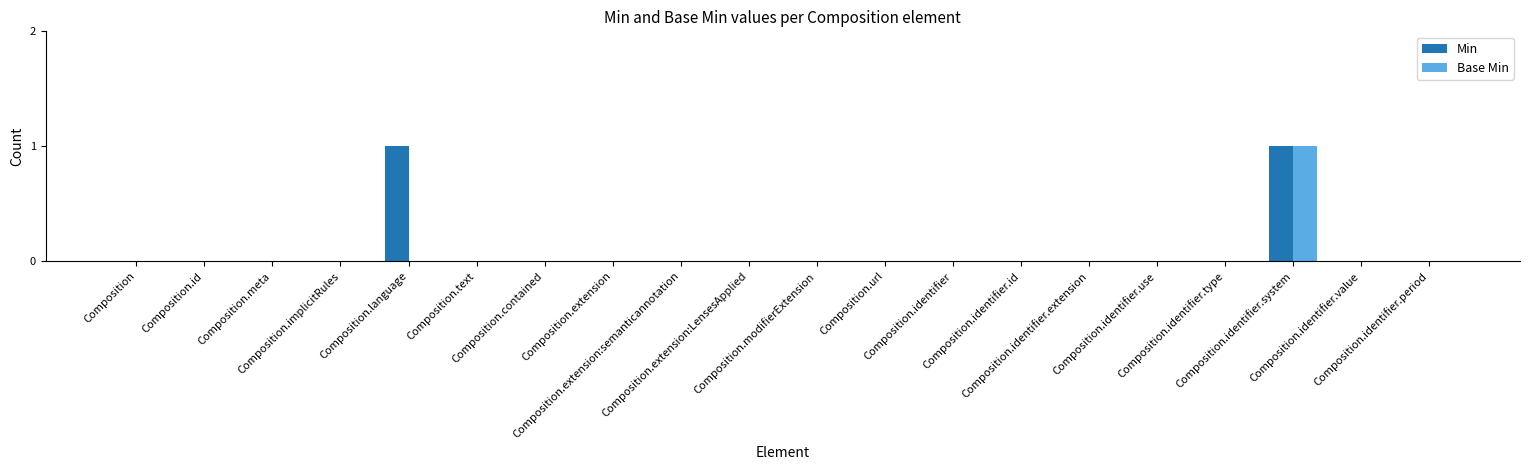

Reading right to left, what are all the values shown in this chart?

Min: 0	0	1	0	0	0	0	0	0	0	0	0	0	0	0	1	0	0	0	0
Base Min: 0	0	1	0	0	0	0	0	0	0	0	0	0	0	0	0	0	0	0	0